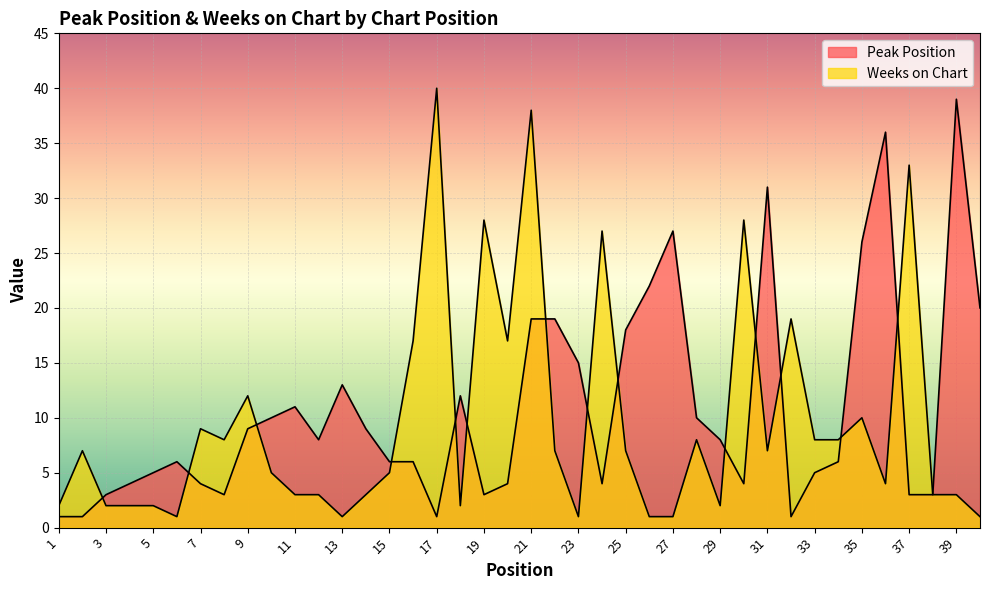

Rank the series by their maximum value, from highest to lowest.

Weeks on Chart, Peak Position